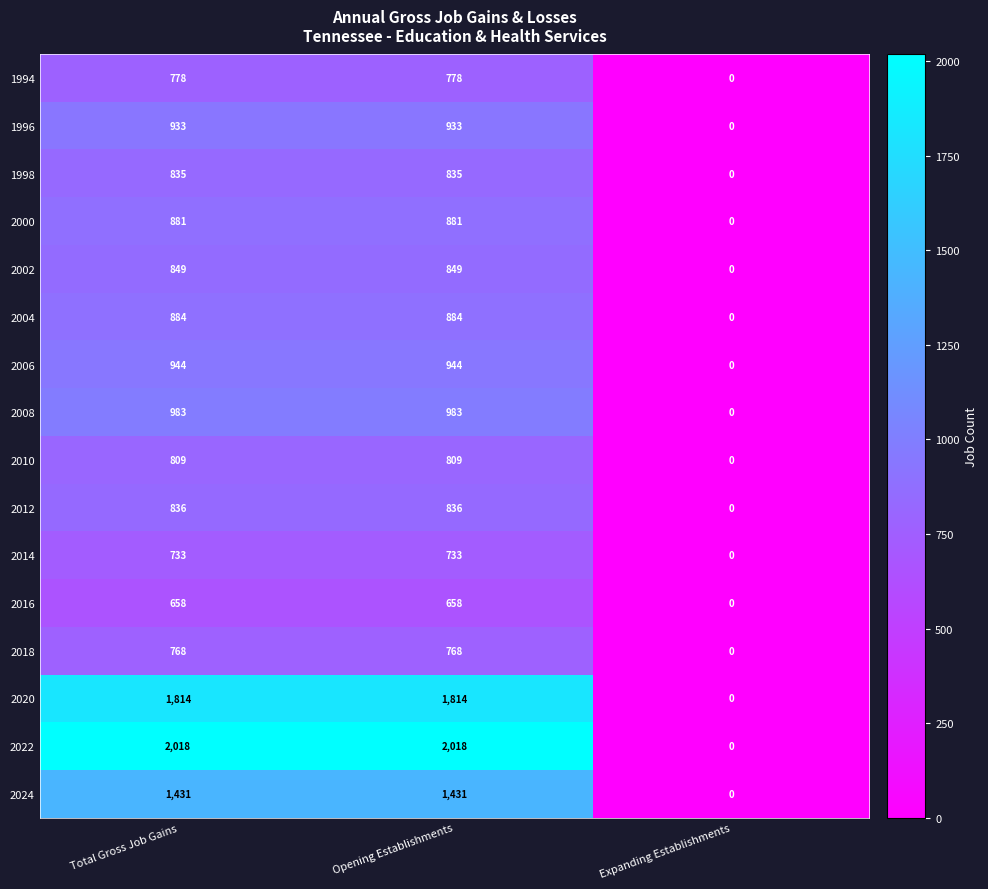

At Total Gross Job Gains, list the series in order from largest to smallest.

2022, 2020, 2024, 2008, 2006, 1996, 2004, 2000, 2002, 2012, 1998, 2010, 1994, 2018, 2014, 2016